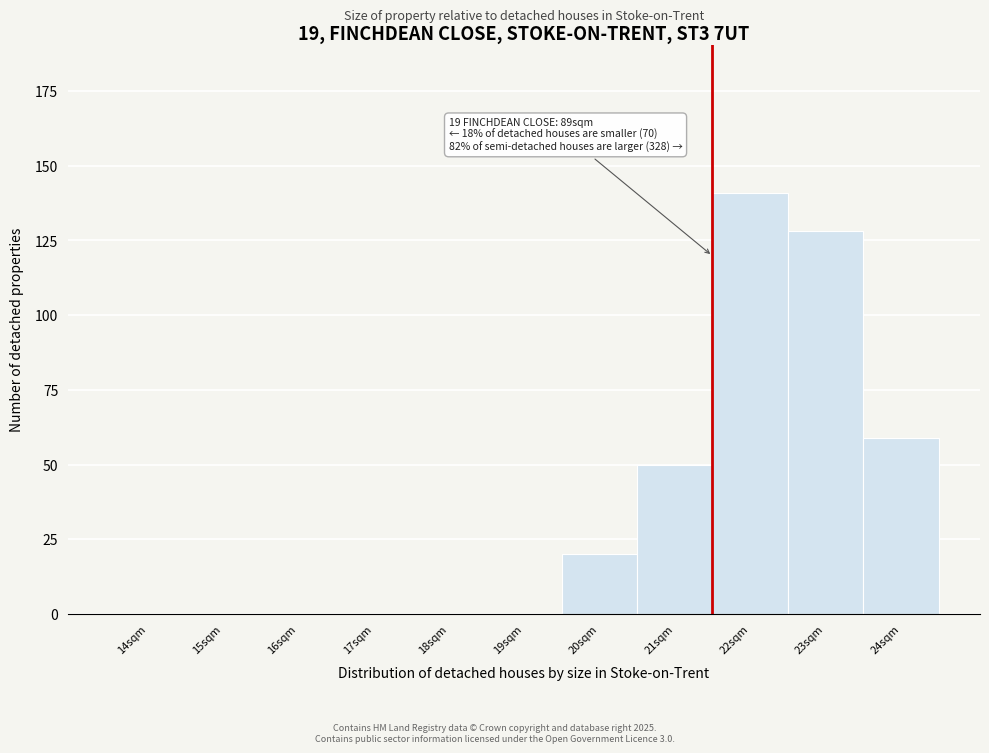

Reading left to right, extract all data points from this chart.

14sqm=0	15sqm=0	16sqm=0	17sqm=0	18sqm=0	19sqm=0	20sqm=20	21sqm=50	22sqm=141	23sqm=128	24sqm=59